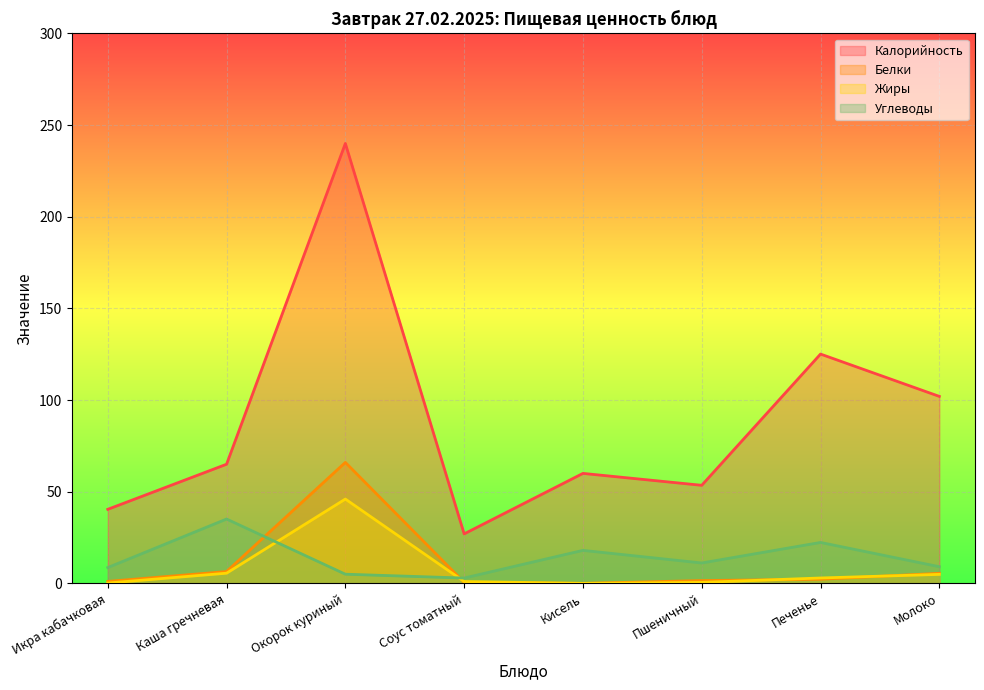

What is the approximate value of Белки at Молоко?

5.5